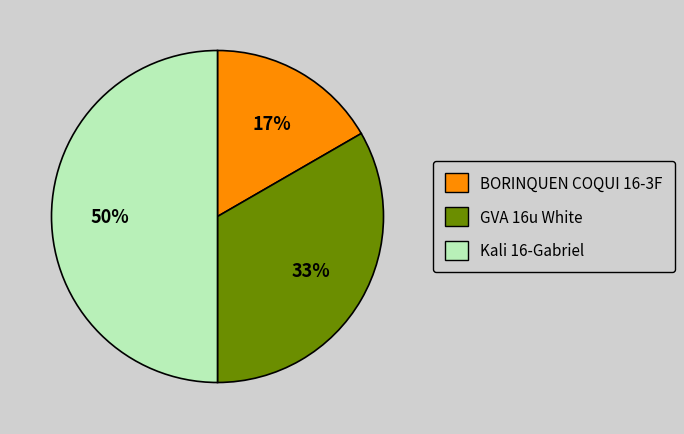

Count the number of slices in the pie.

3